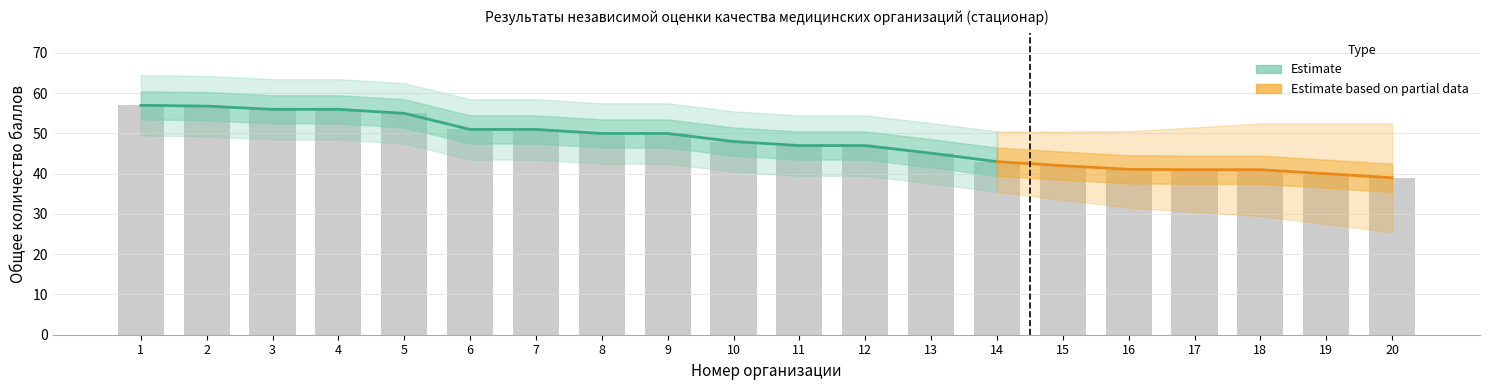

Are the bars grouped side by side (vs. stacked)?

No